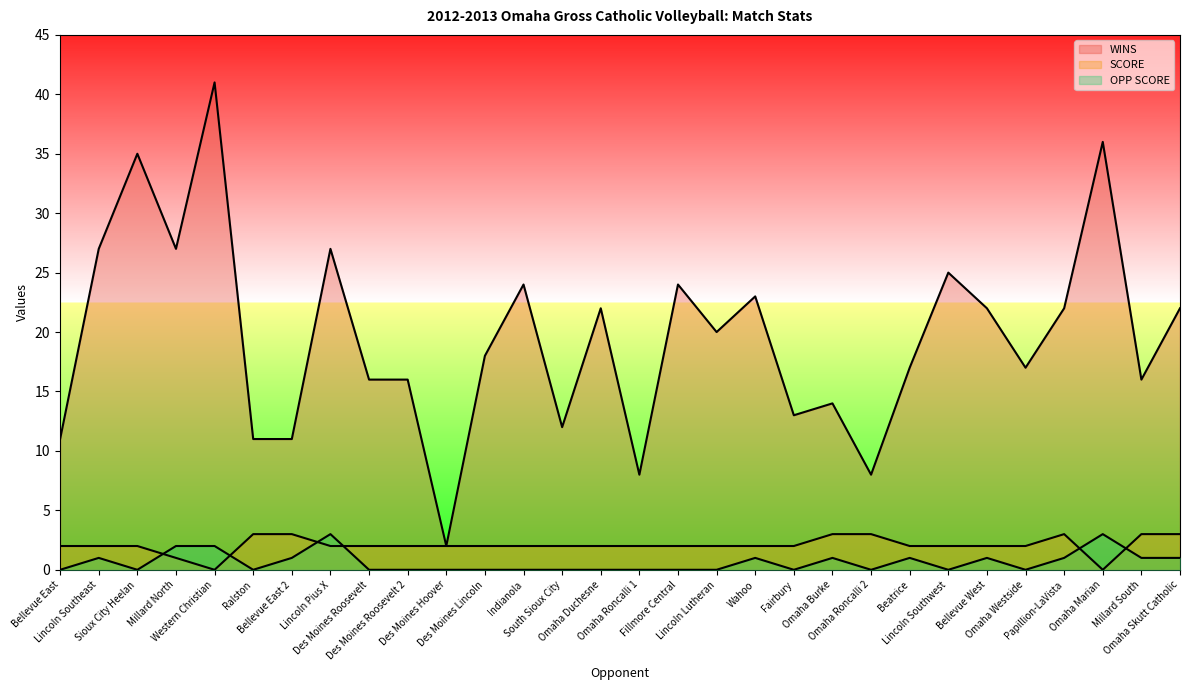

Where is the first local minimum for SCORE?

Western Christian